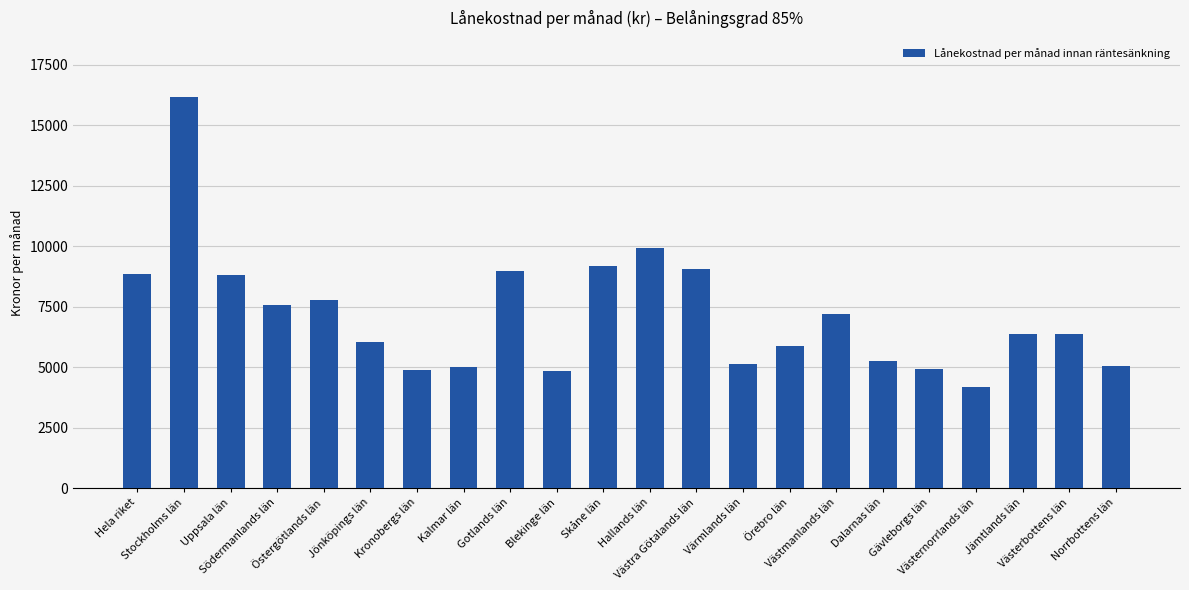

Does the chart contain stacked bars?

No